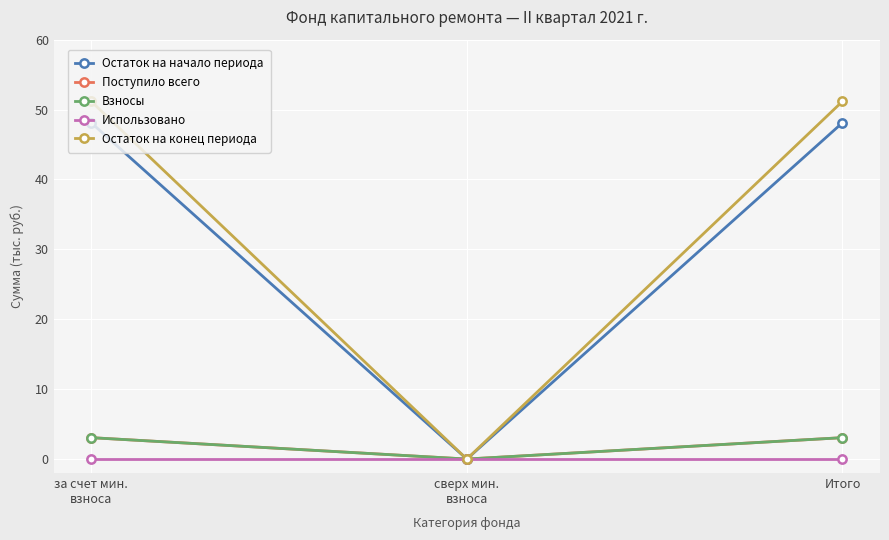

What position from the right is Итого?

1